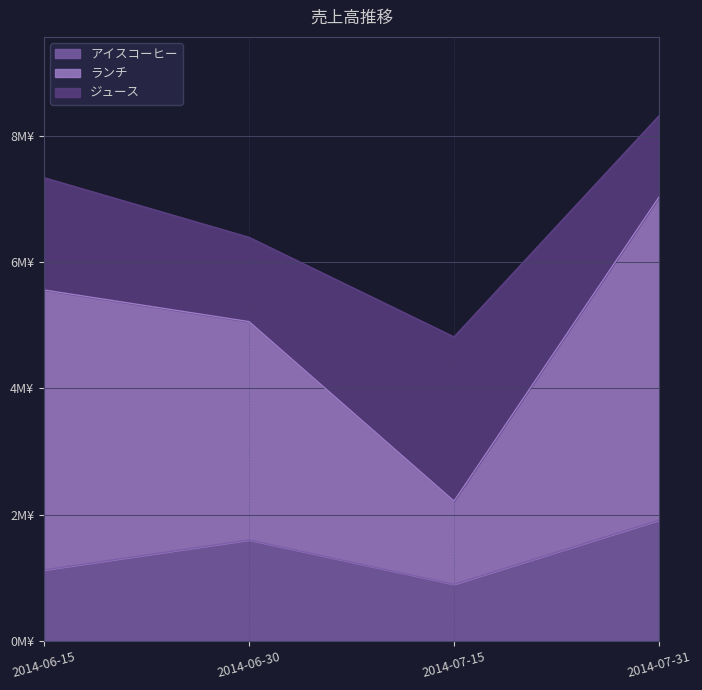

Does the chart display data point markers on the line(s)?

No